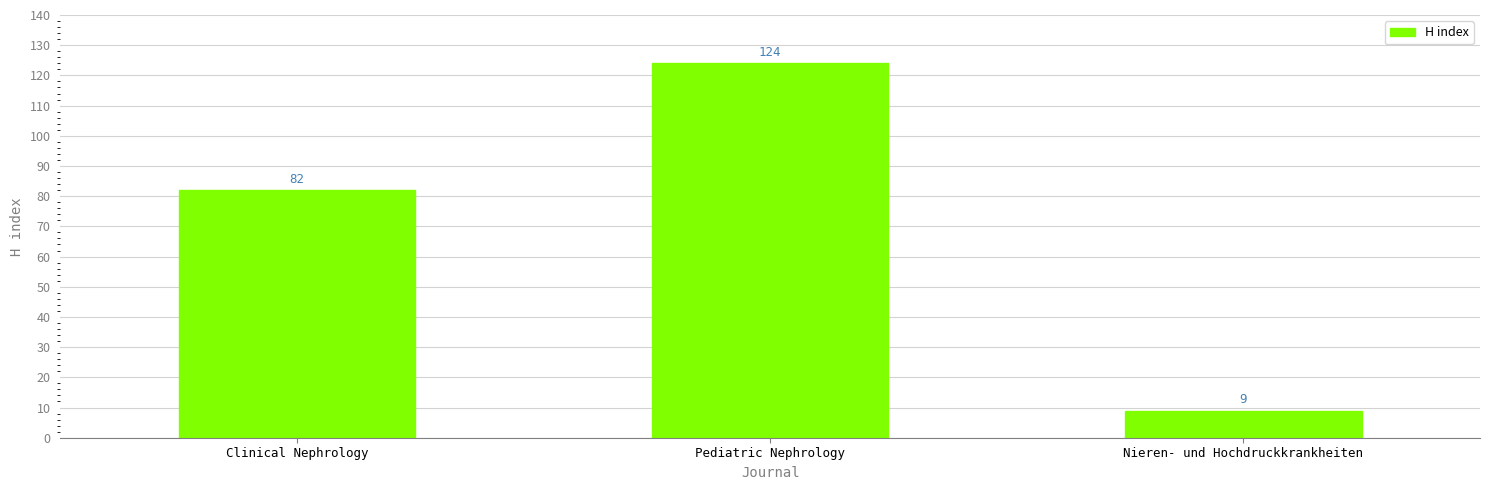

What position from the right is Clinical Nephrology?

3